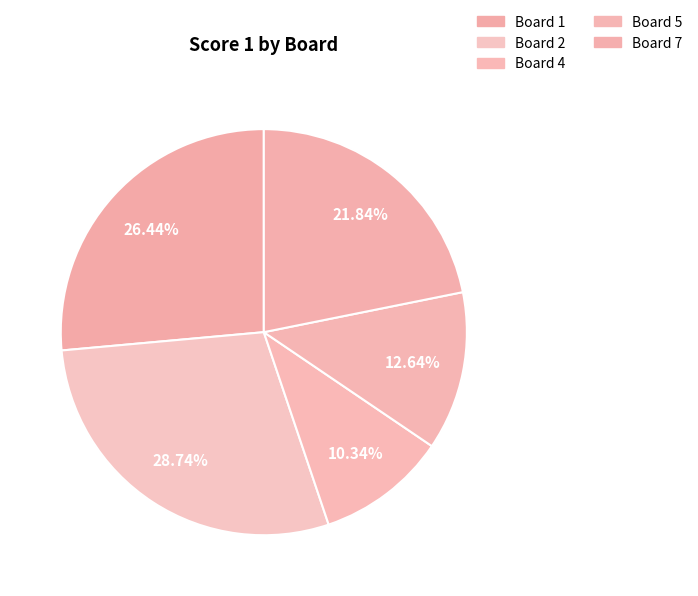

Rank the categories by value from highest to lowest.

Board 2, Board 1, Board 7, Board 5, Board 4